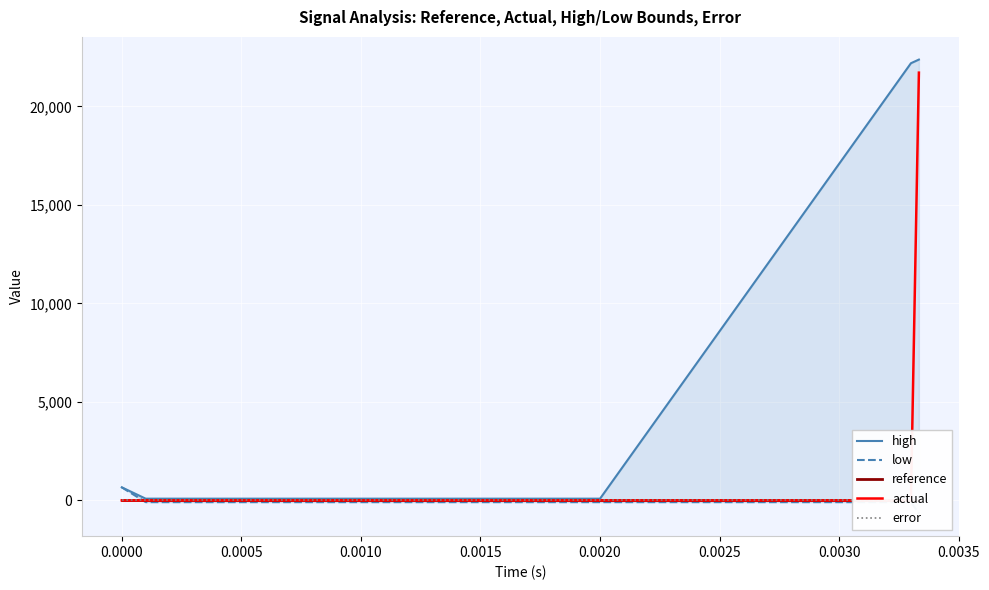

True or false: reference and actual intersect in this chart.

False